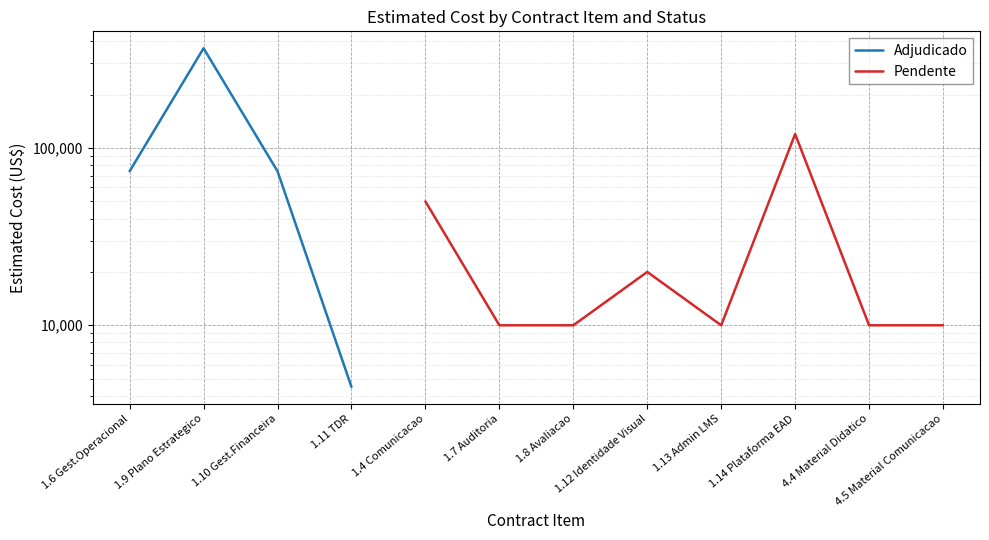

True or false: Pendente and Adjudicado cross at least once.

False